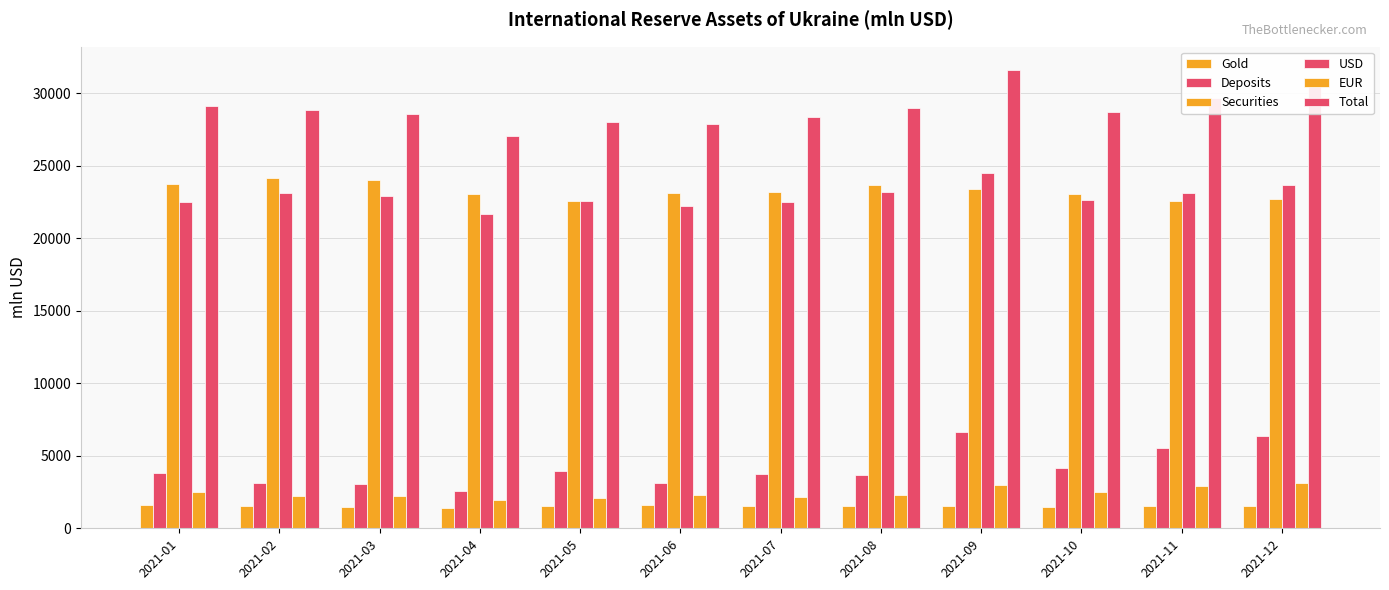

What is the greatest value displayed?

31614.1